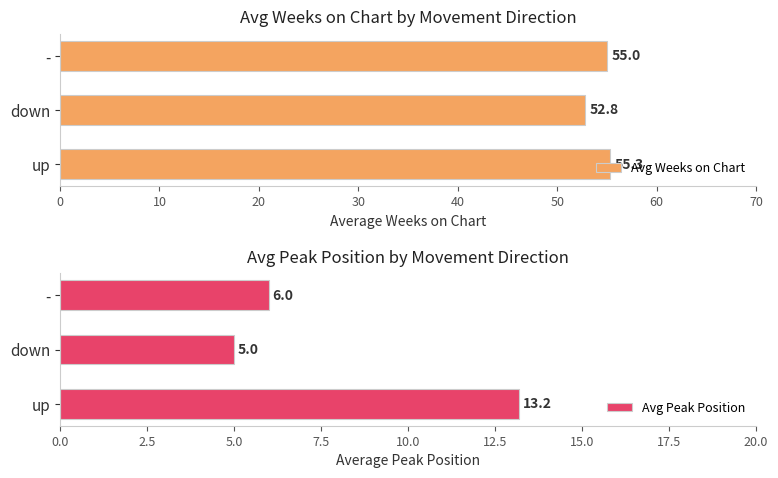

Rank the categories by Avg Weeks on Chart value from highest to lowest.

up, -, down